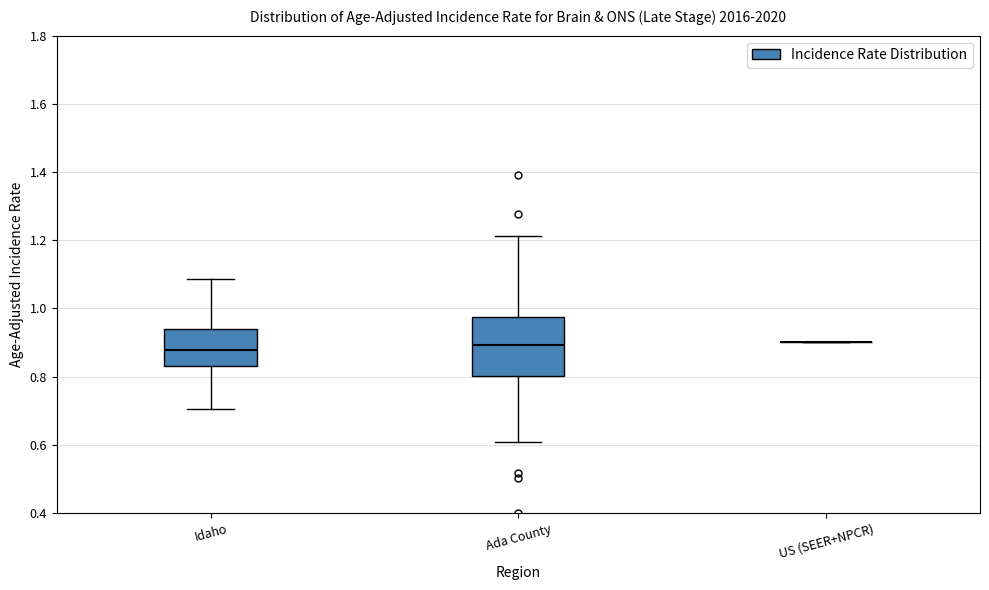

Reading left to right, read every box against the y-axis: the position of its median line, the range the box covers, and the ends of its whiskers. The values are not printed on the chart, so give them approximately, as read against the axis.

Idaho: median 0.88, box 0.84 to 0.94, whiskers 0.70 to 1.08
Ada County: median 0.90, box 0.80 to 0.98, whiskers 0.60 to 1.22
US (SEER+NPCR): box collapsed to a line at 0.90, whiskers 0.90 to 0.90